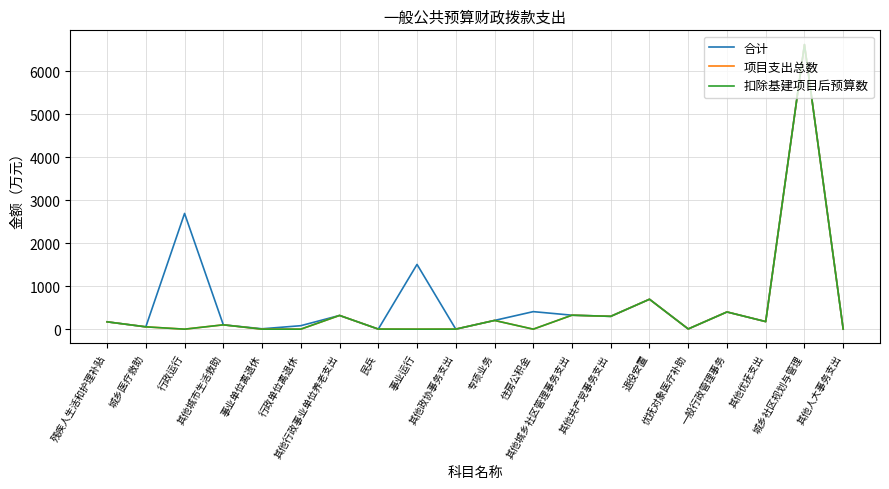

In 合计, how many points are lower than both neighbors (excluding endpoints)?

7